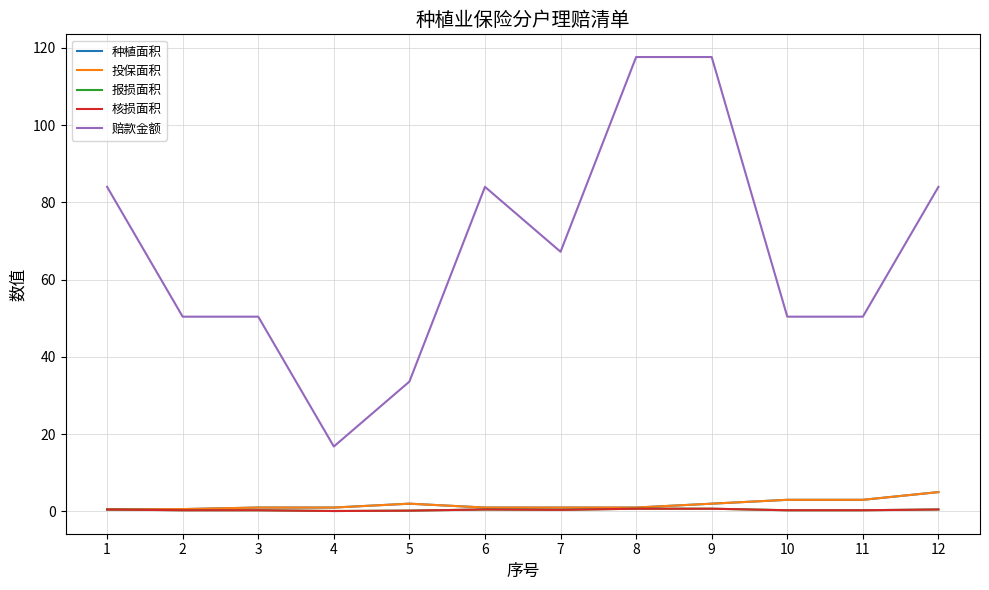

The value of 核损面积 at 7 is 0.1. True or false?

False